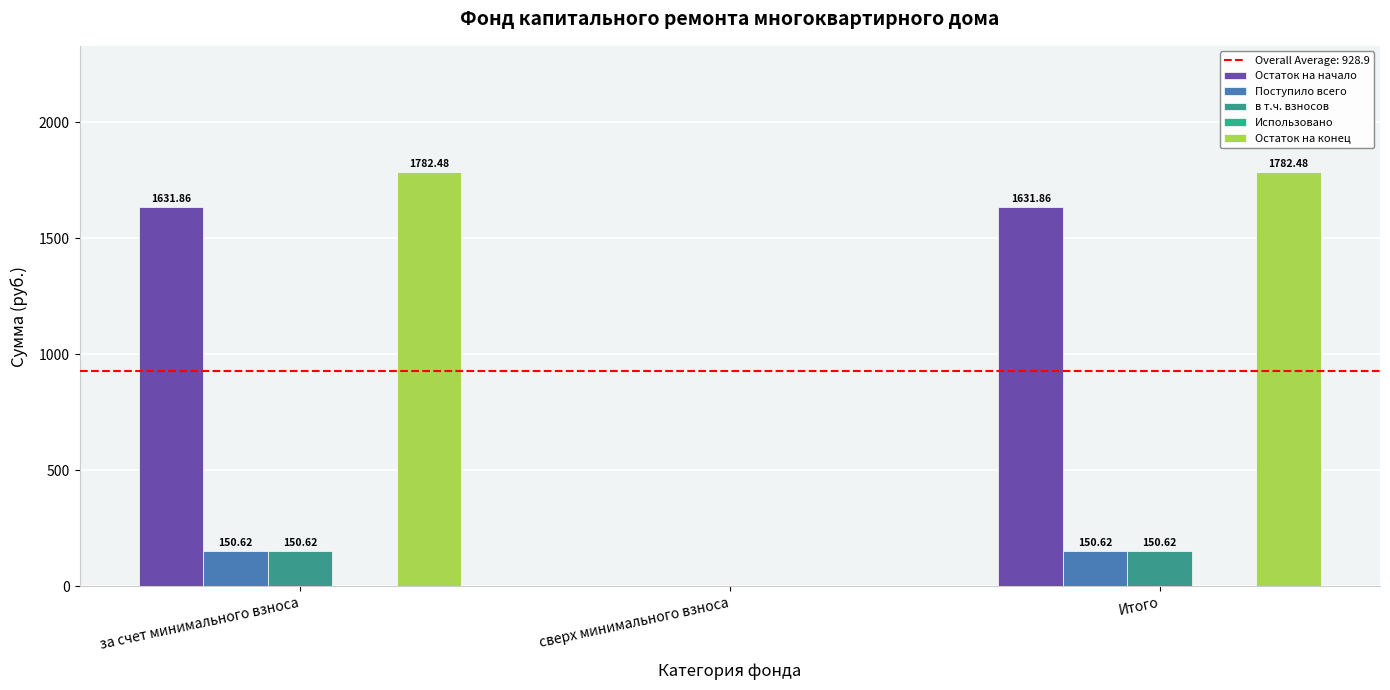

Count the number of data series in this chart.

4